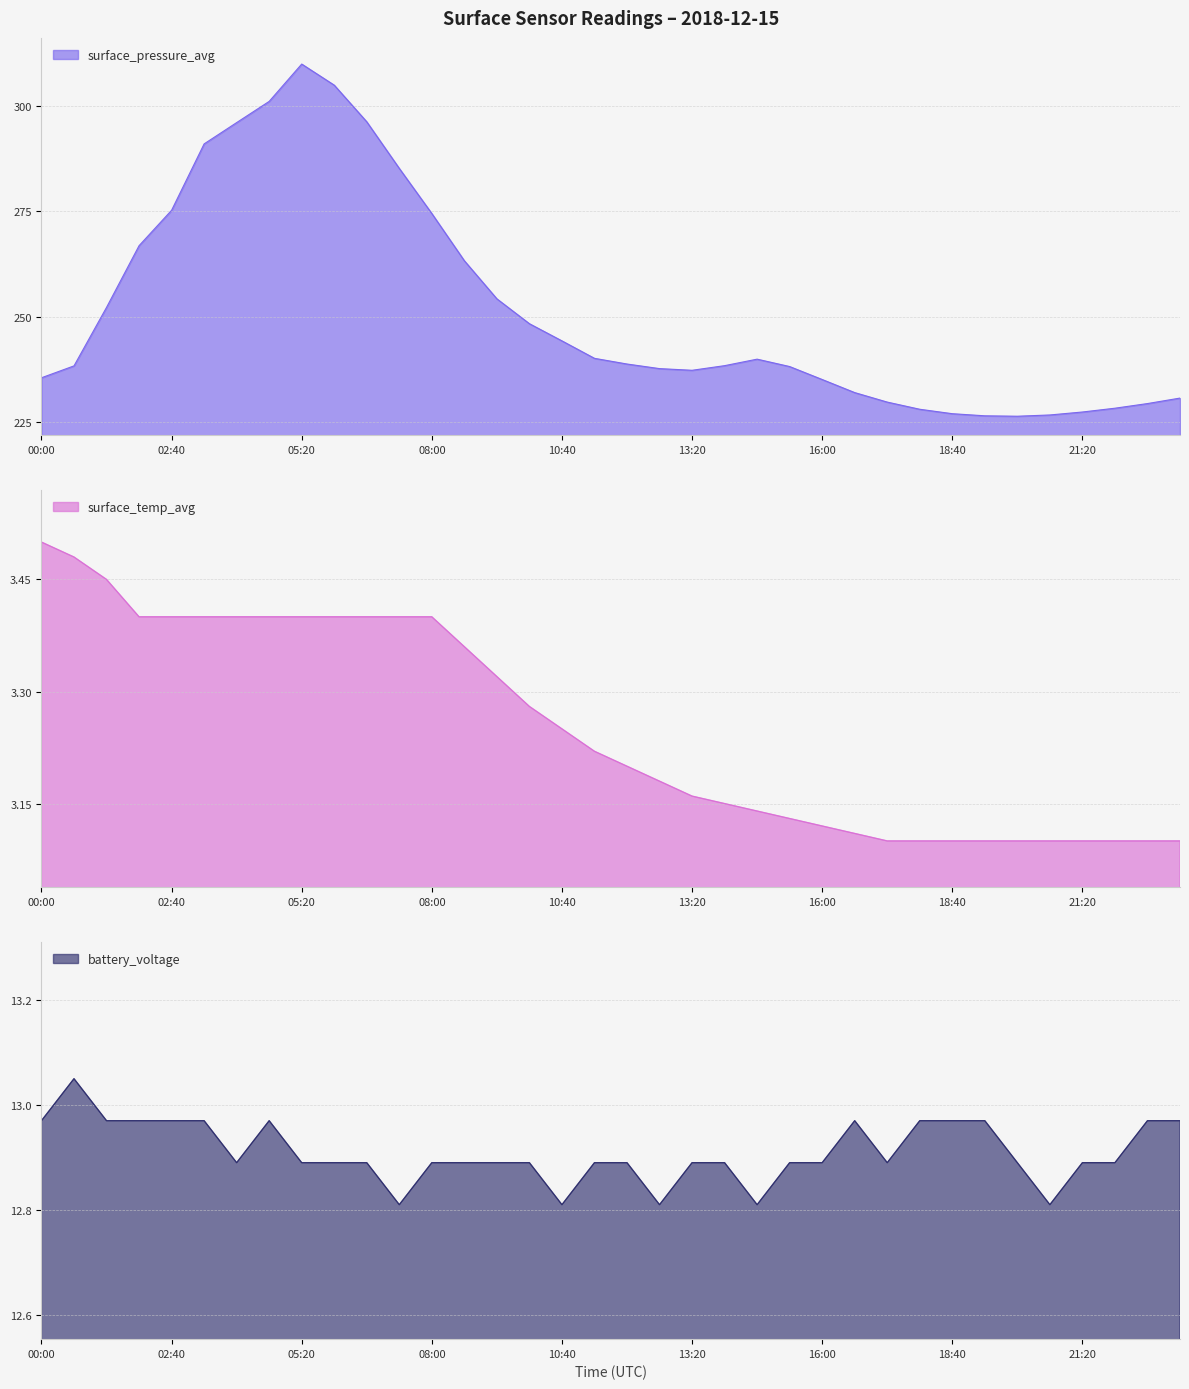

Which has a higher value, 00:00 or 08:00?

08:00